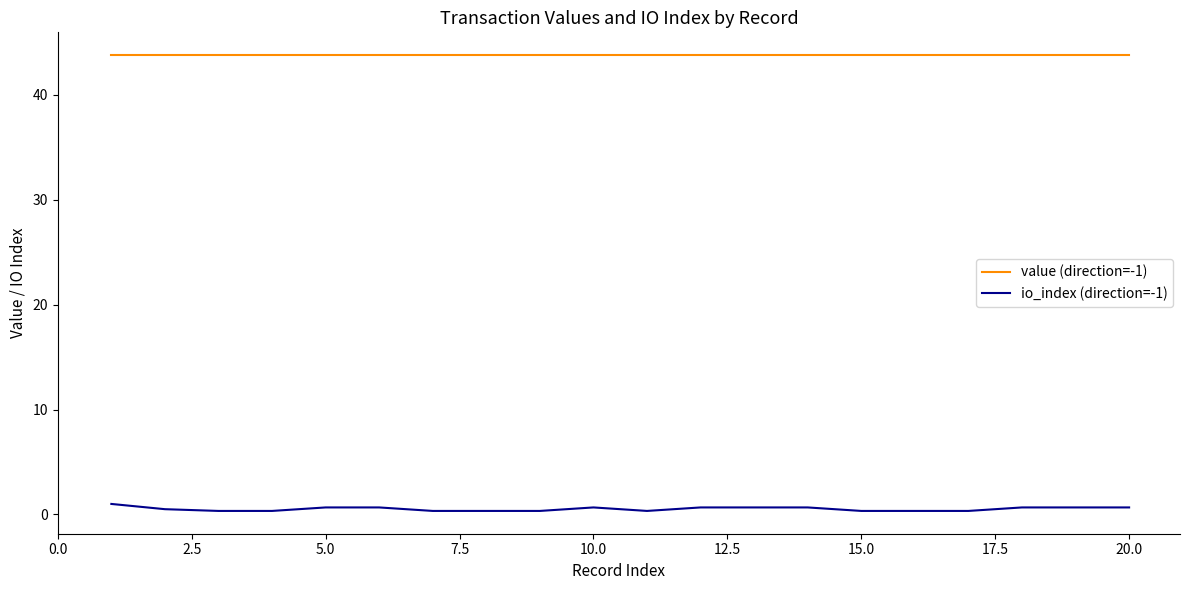

What is the highest value of the value (direction=-1) series?

43.8